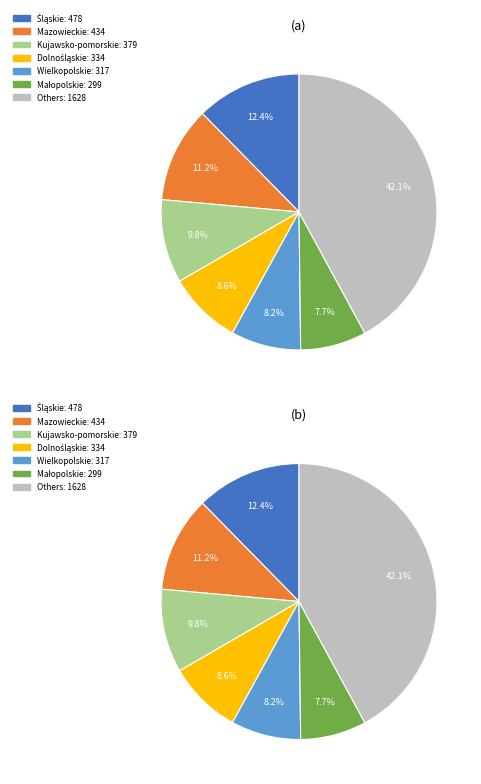

Is there a majority slice in this chart?

No